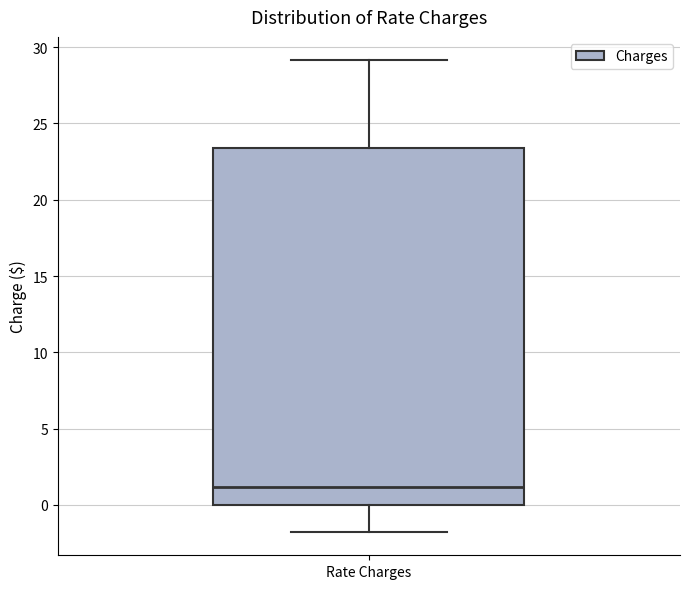

Where does the lower whisker of the box for Rate Charges end on the y-axis? The values are not printed on the chart, so give them approximately, as read against the axis.

-2.0